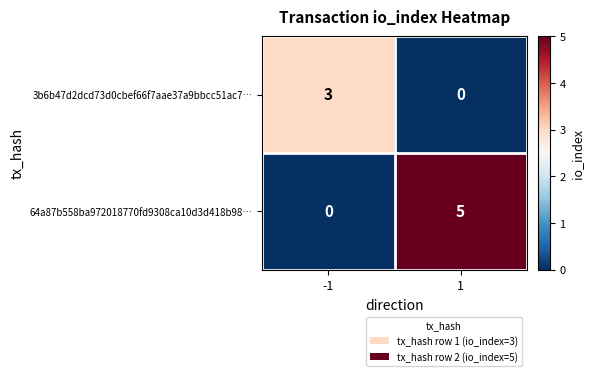

What is the sum of the 3b6b47d2dcd73d0cbef66f7aae37a9bbcc51ac7… values at -1 and 1?

3